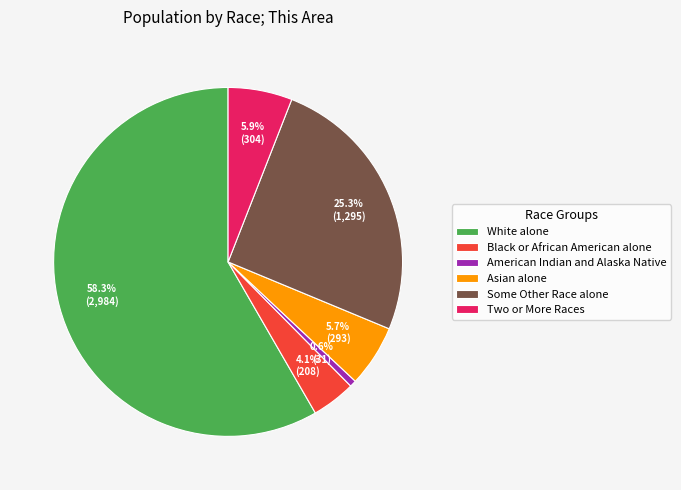

To the nearest percent, what portion does Black or African American alone represent?

4%